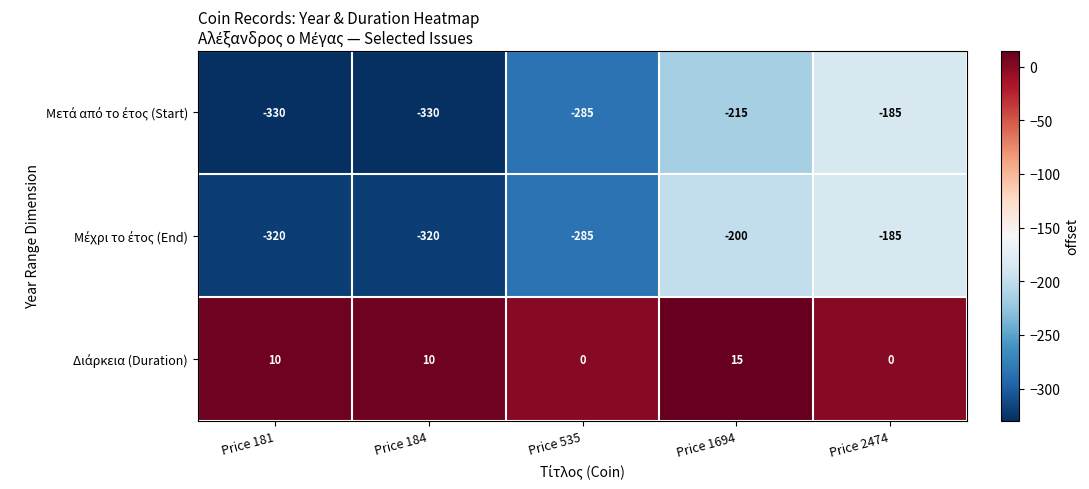

Which label corresponds to the largest value in the chart?

Price 1694